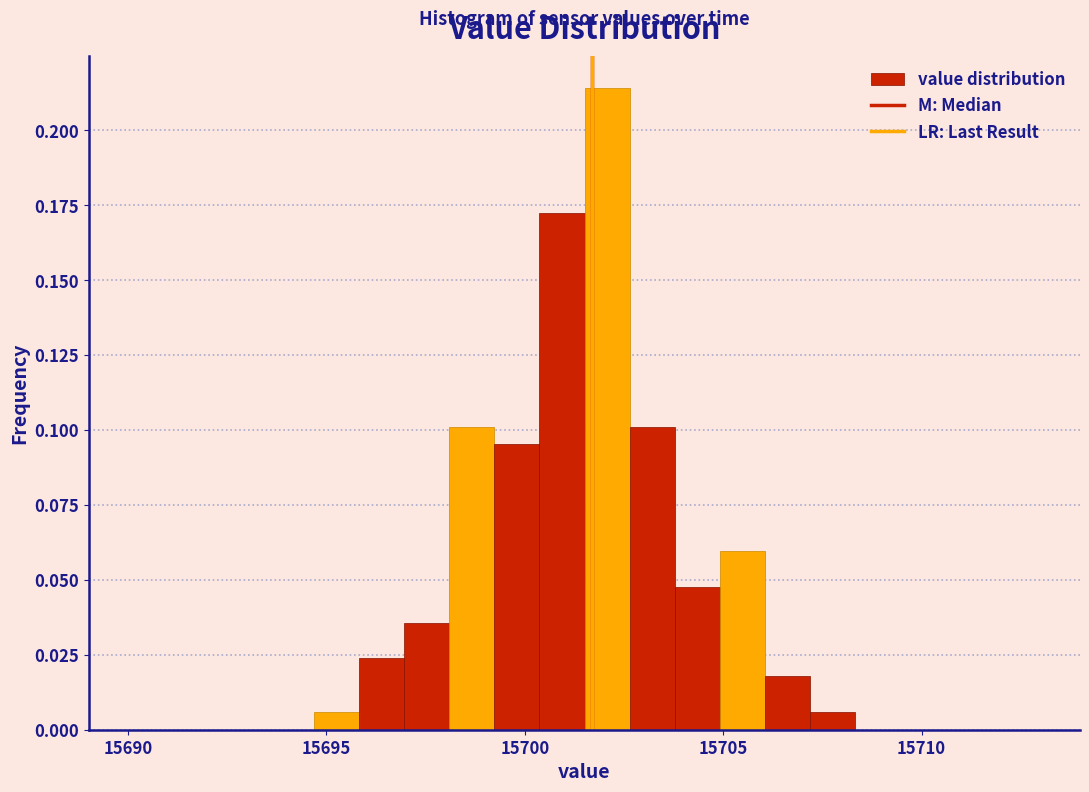

Read against the x-axis, roughly where is the centre of the tallest bar?

15702.0